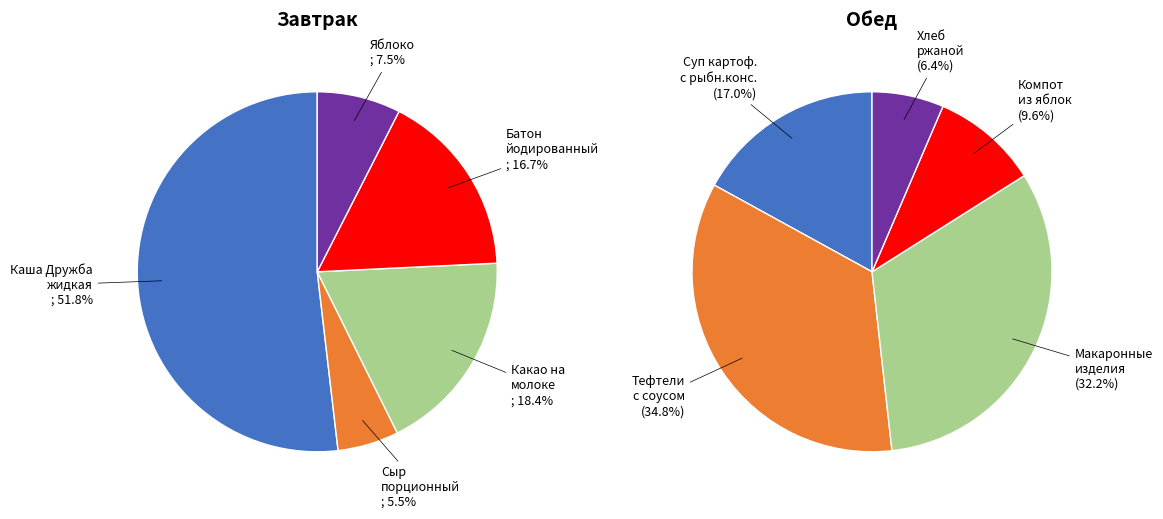

Which series changed the most between 2 and 4?

Обед